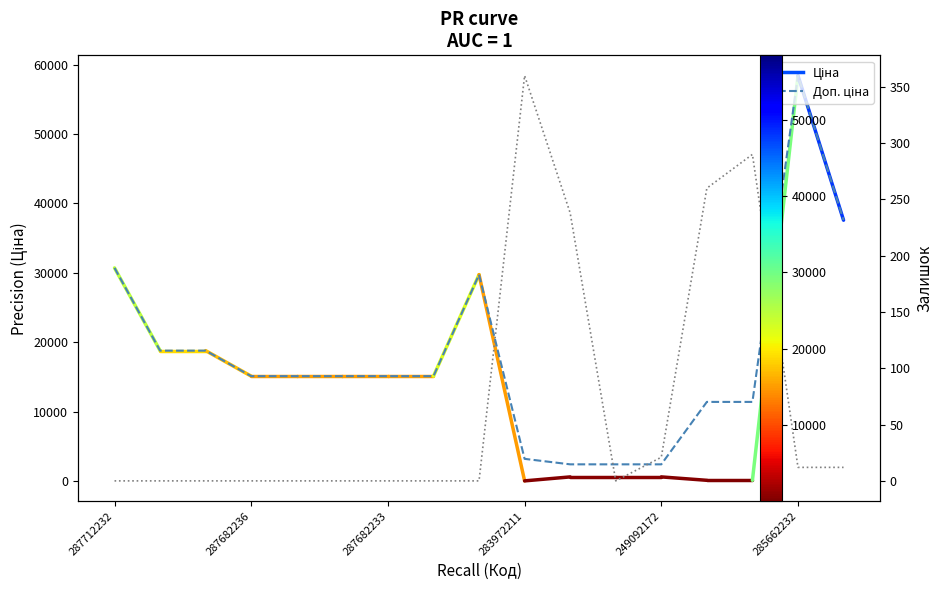

What is the sum of all Залишок values?

1193.0